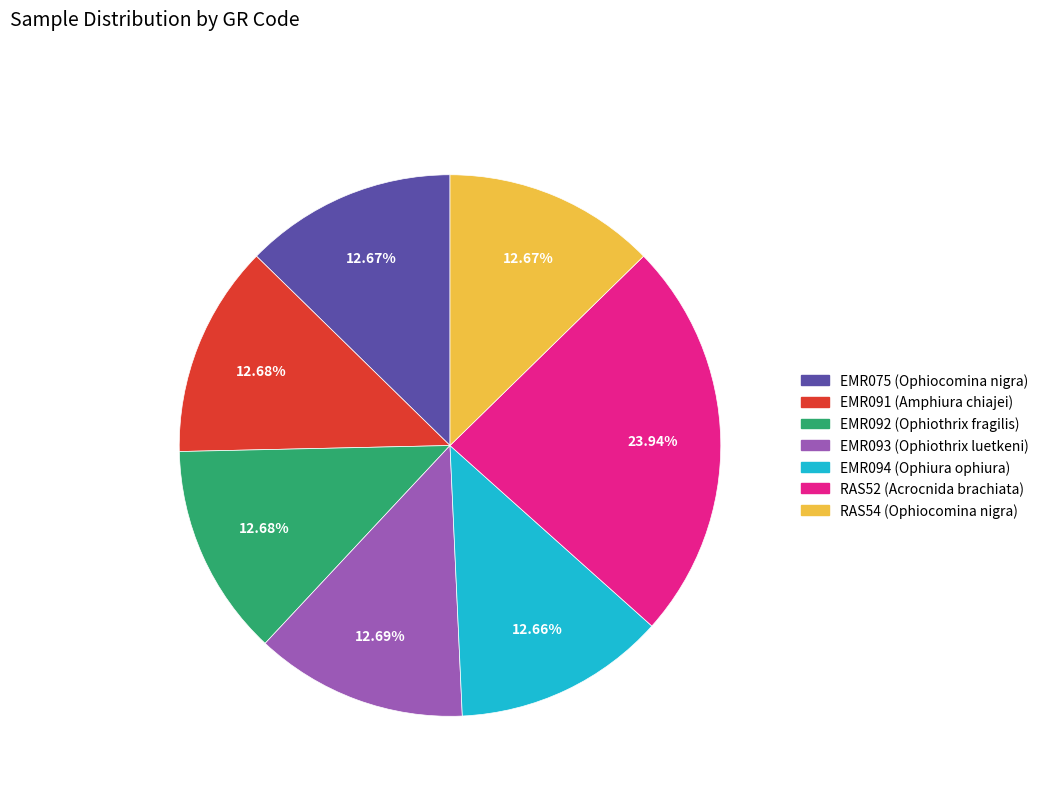

What percentage is the EMR093 slice, to the nearest percent?

13%